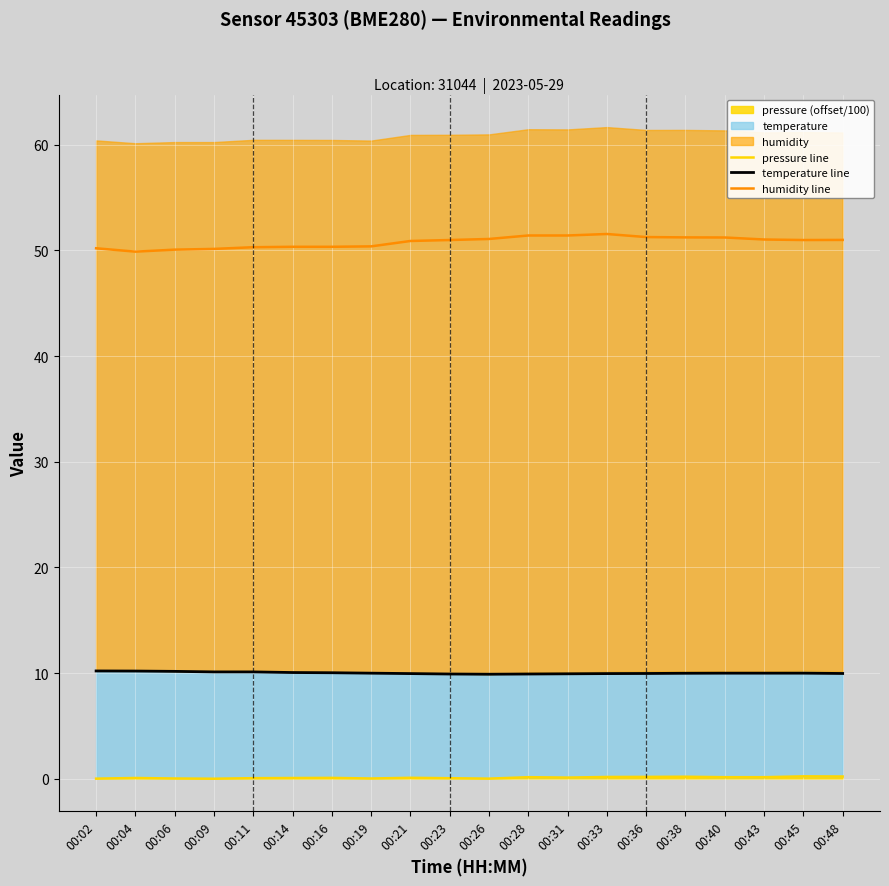

Is the value of humidity line at 00:09 greater than the value of pressure line at 00:23?

Yes